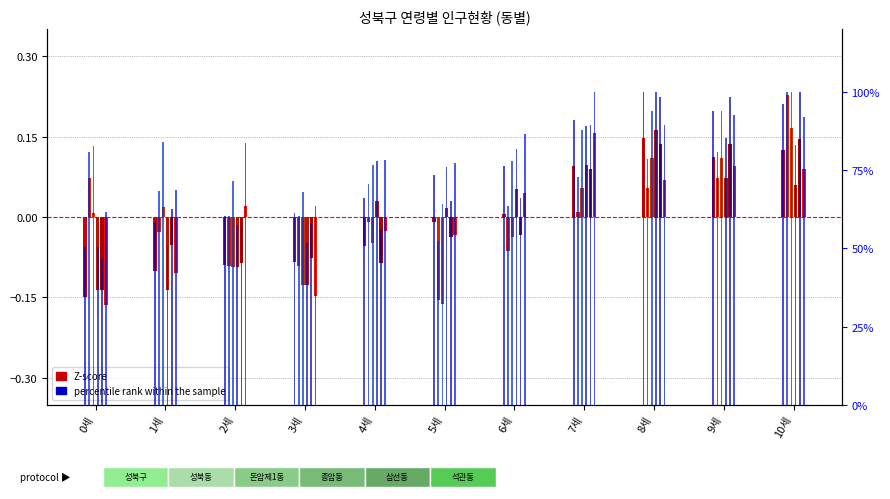

What is the difference between the maximum and minimum values in the 성북구 series?

0.3